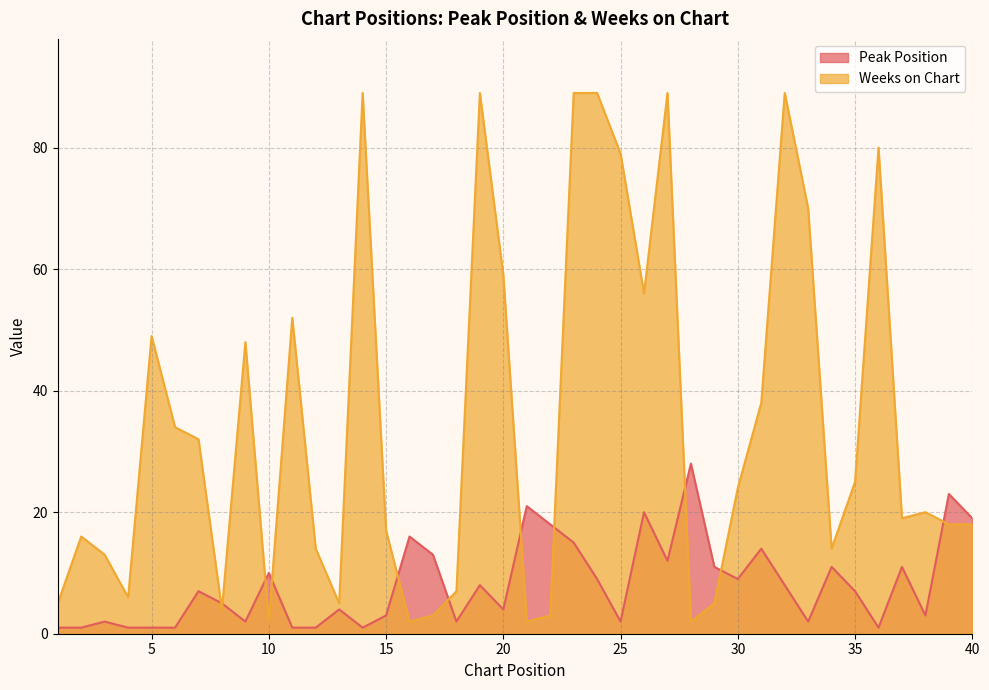

What is the average value of the Weeks on Chart series?

34